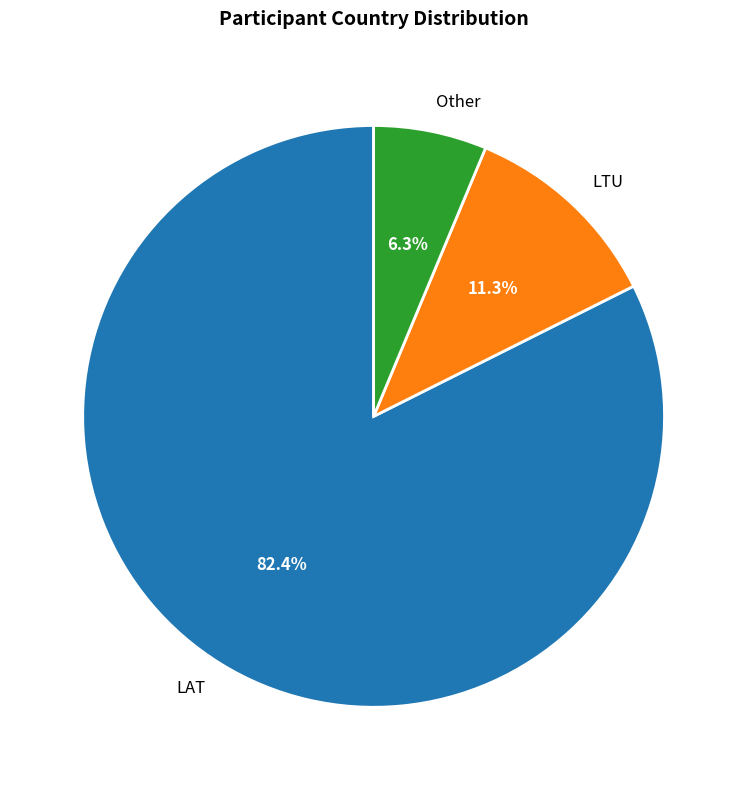

Rank the categories by value from highest to lowest.

LAT, LTU, Other